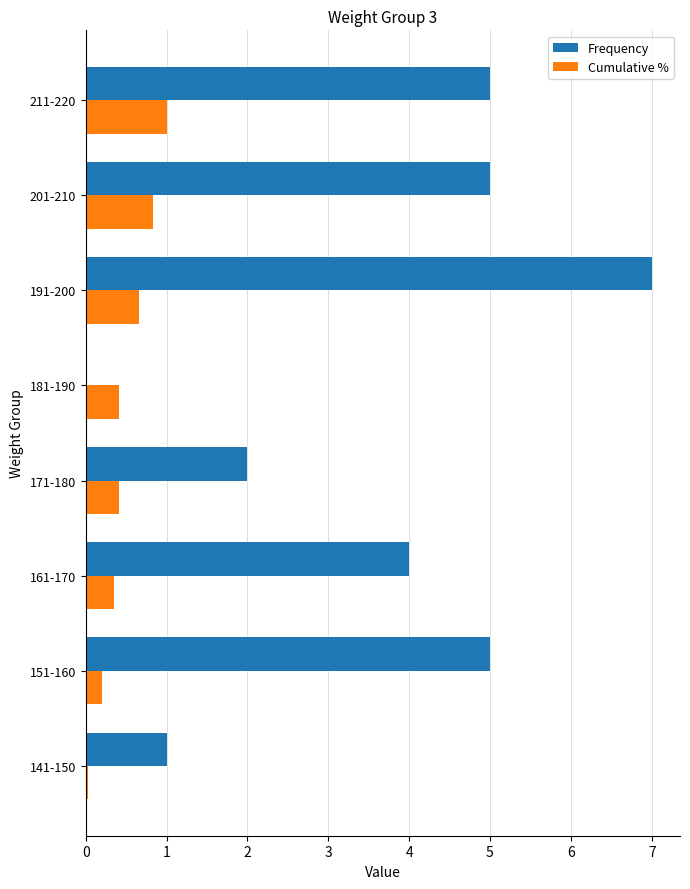

Is it true that Frequency equals 5.0 at 201-210?

True